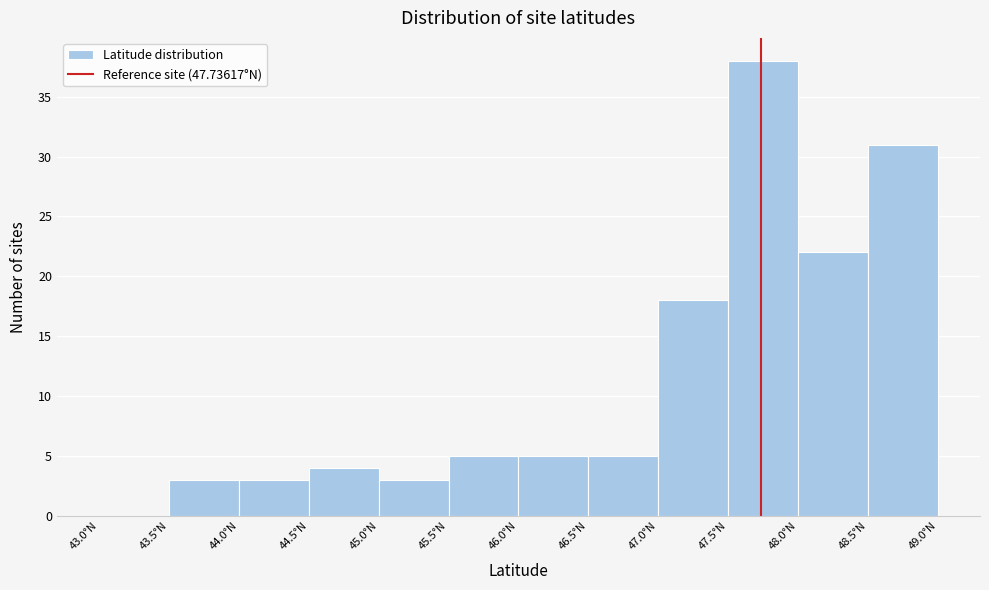

What is the height of the bar covering 48.5 to 49.0 on the x-axis? The values are not printed on the chart, so give them approximately, as read against the axis.

31